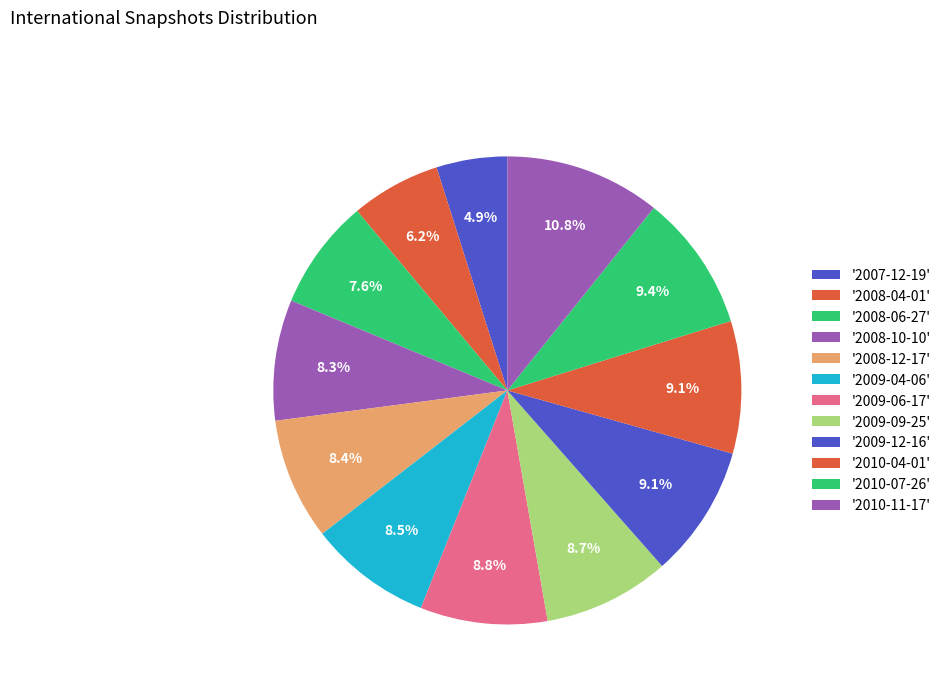

To the nearest percent, what is the difference between the largest and smallest slice percentages?

6%